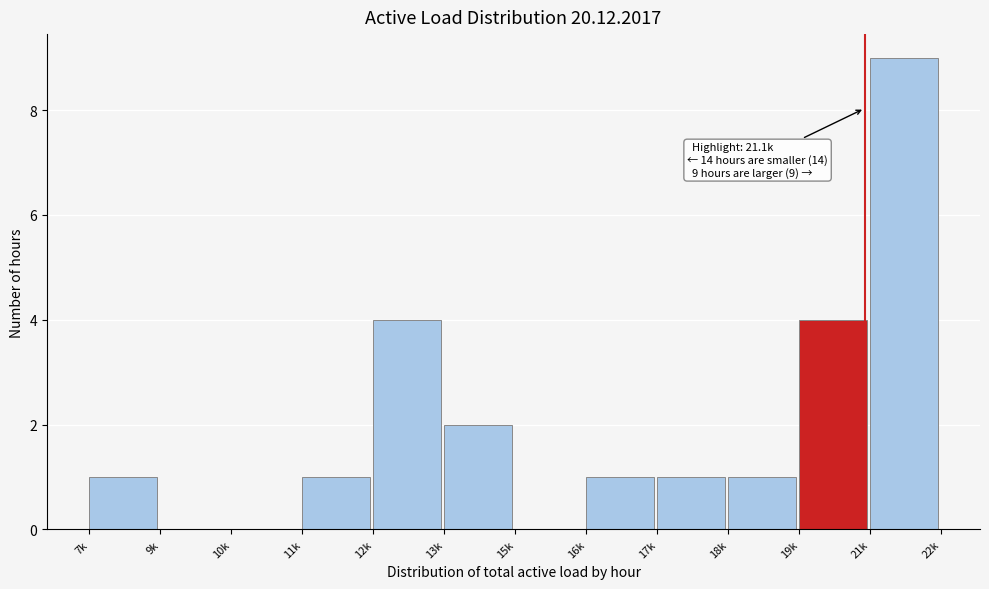

Reading right to left, extract all data points from this chart.

21k=9	19k=4	18k=1	17k=1	16k=1	15k=0	13k=2	12k=4	11k=1	10k=0	9k=0	7k=1